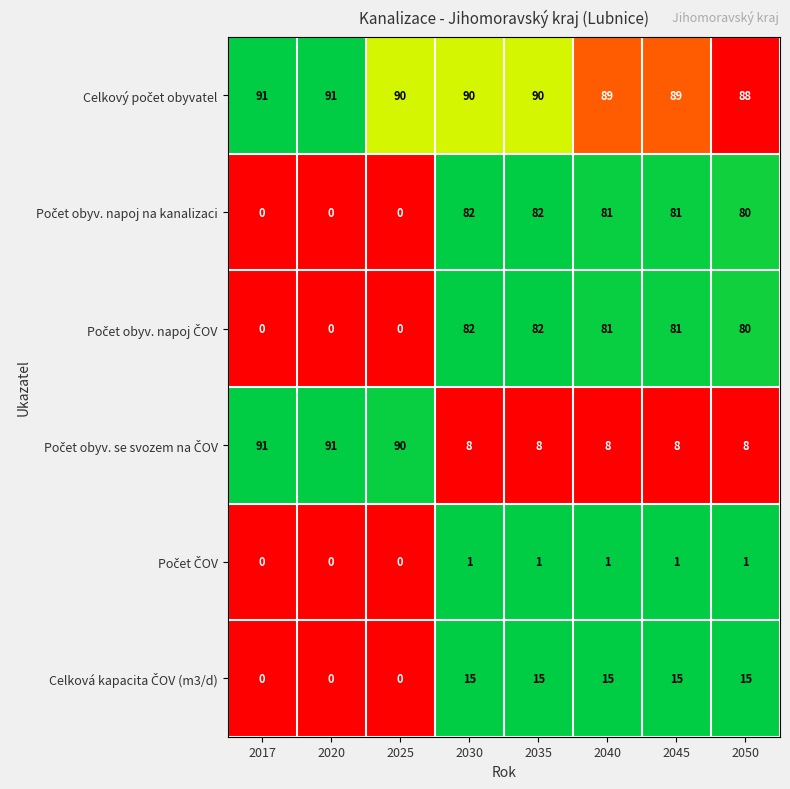

What is the difference between the highest and lowest values at 2045?

88